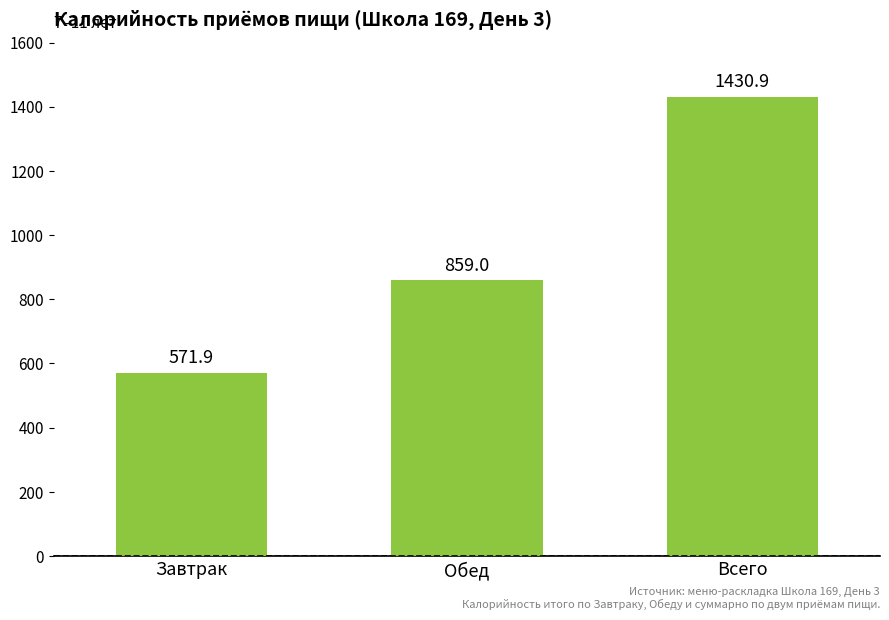

What is the label of the 3rd bar from the right?

Завтрак